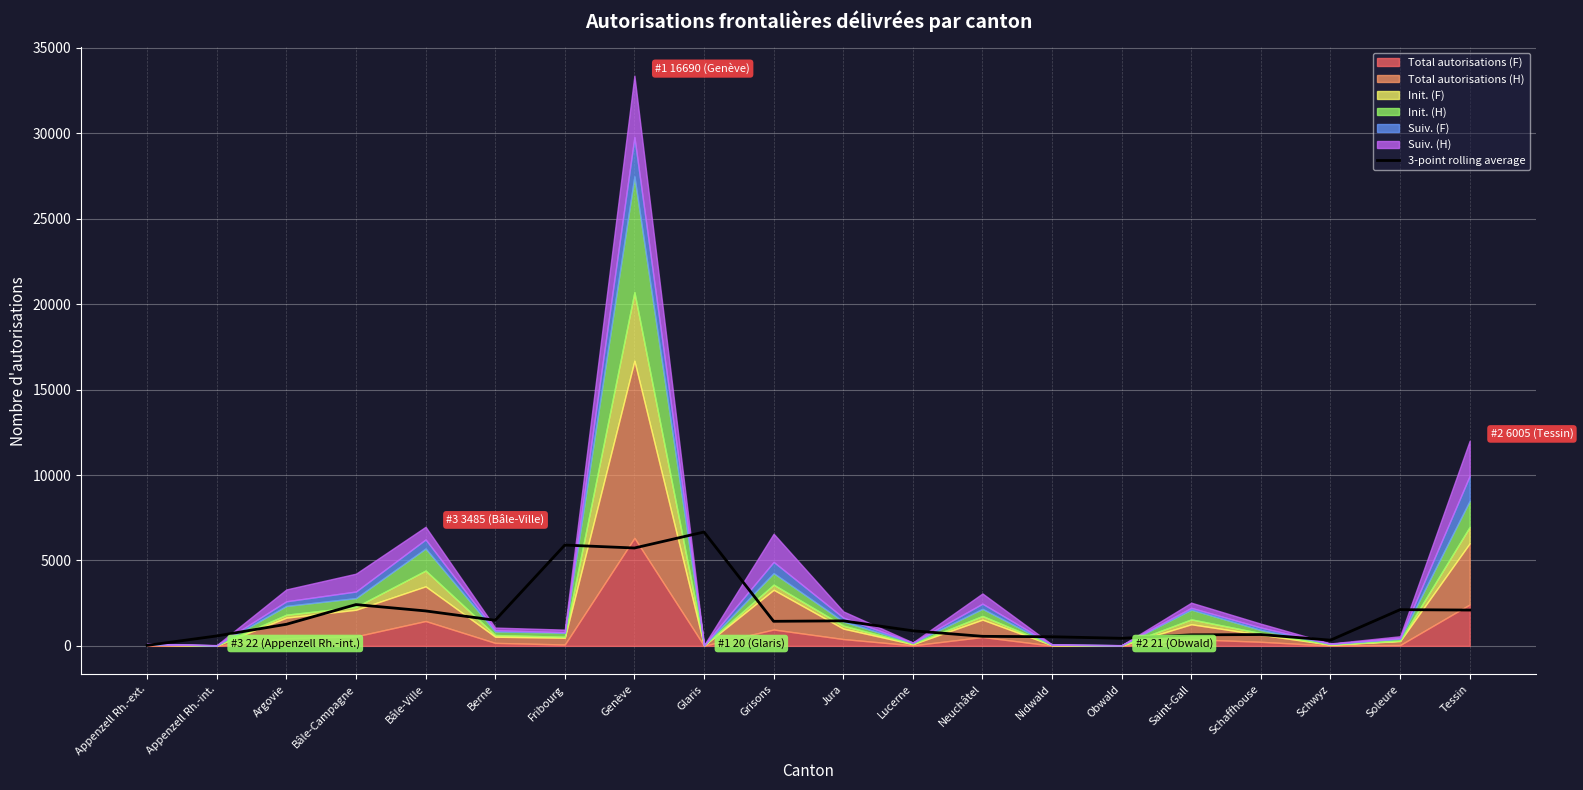

How many lines are shown in the chart?

1